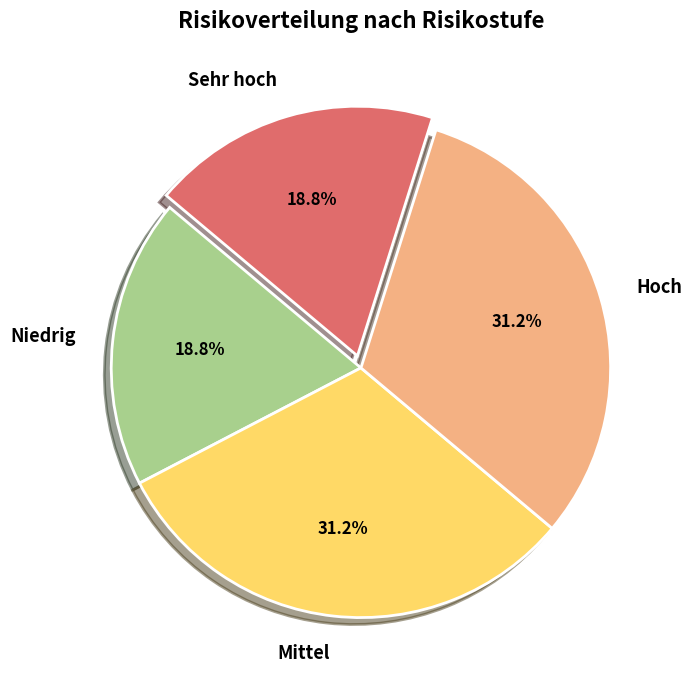

Which has a higher value, Niedrig or Hoch?

Hoch